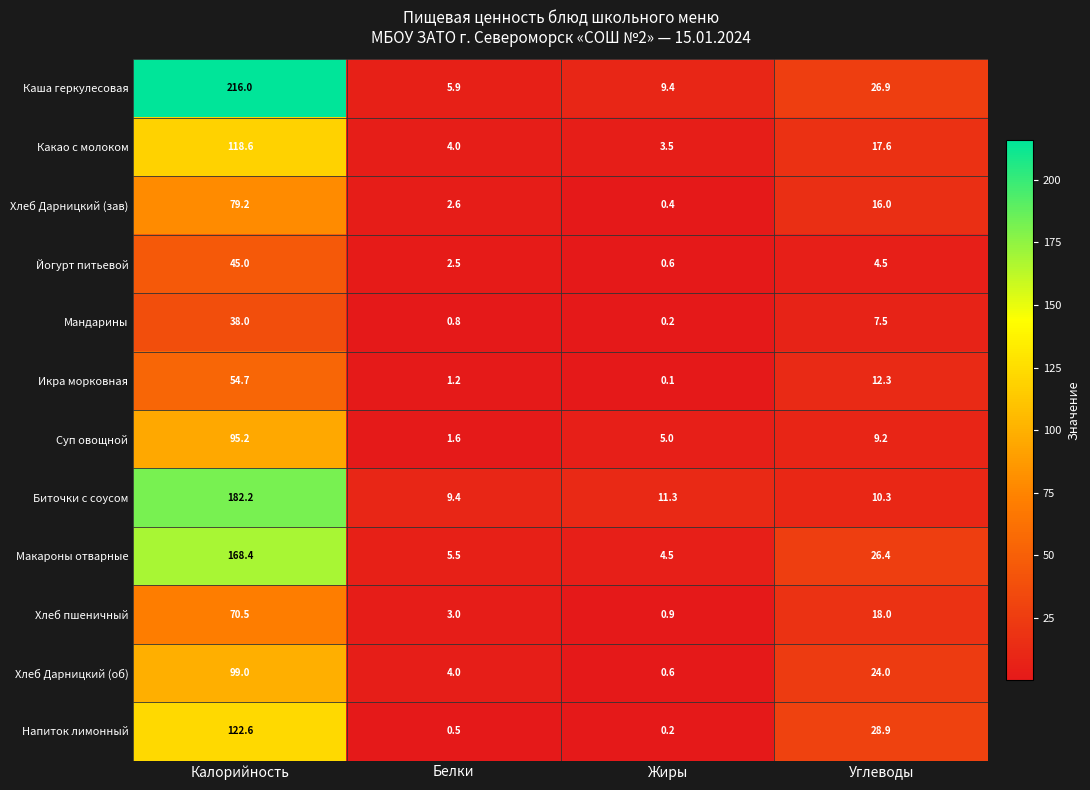

What is the difference between the maximum and minimum values in the Мандарины series?

37.8